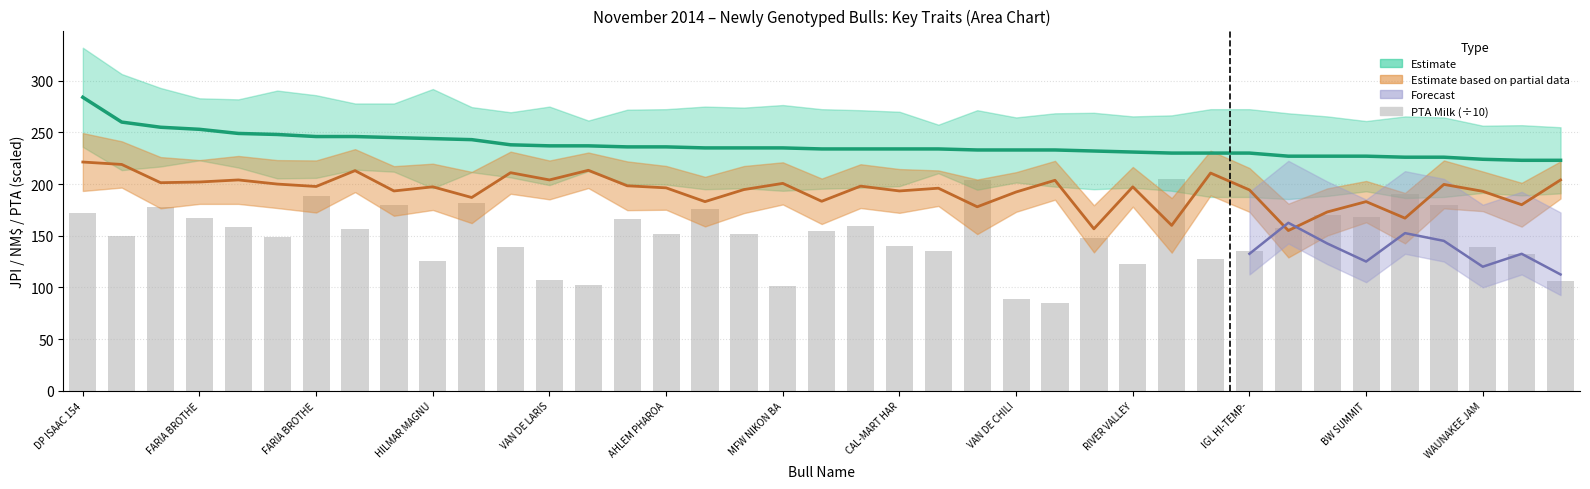

Count the number of values greater than 151.

21